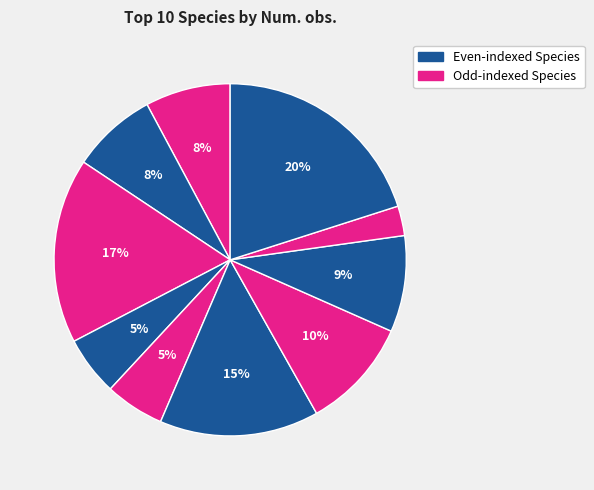

Count the number of slices in the pie.

10